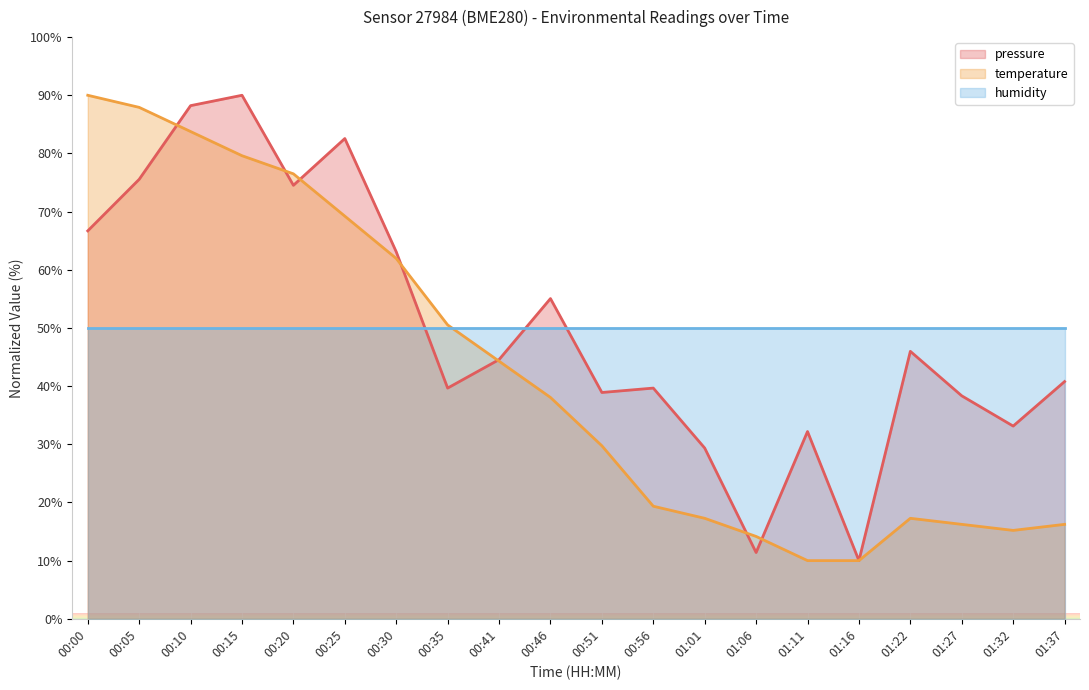

At which label does pressure first exceed 44?

00:00